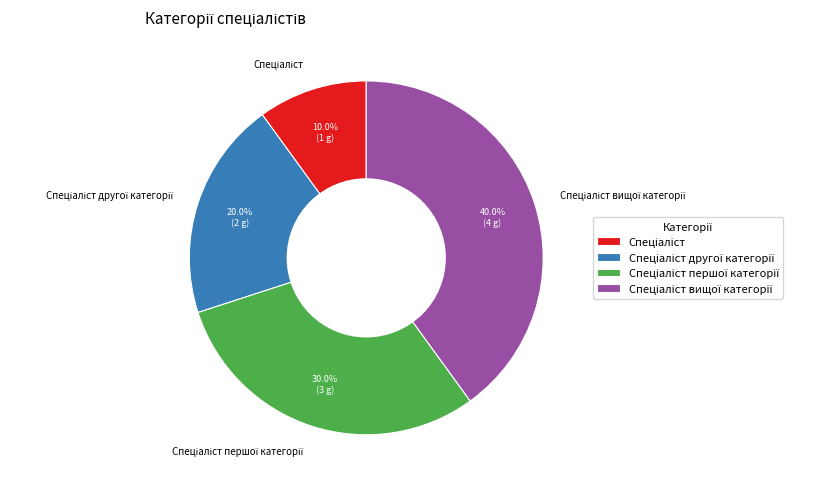

Is there a majority slice in this chart?

No